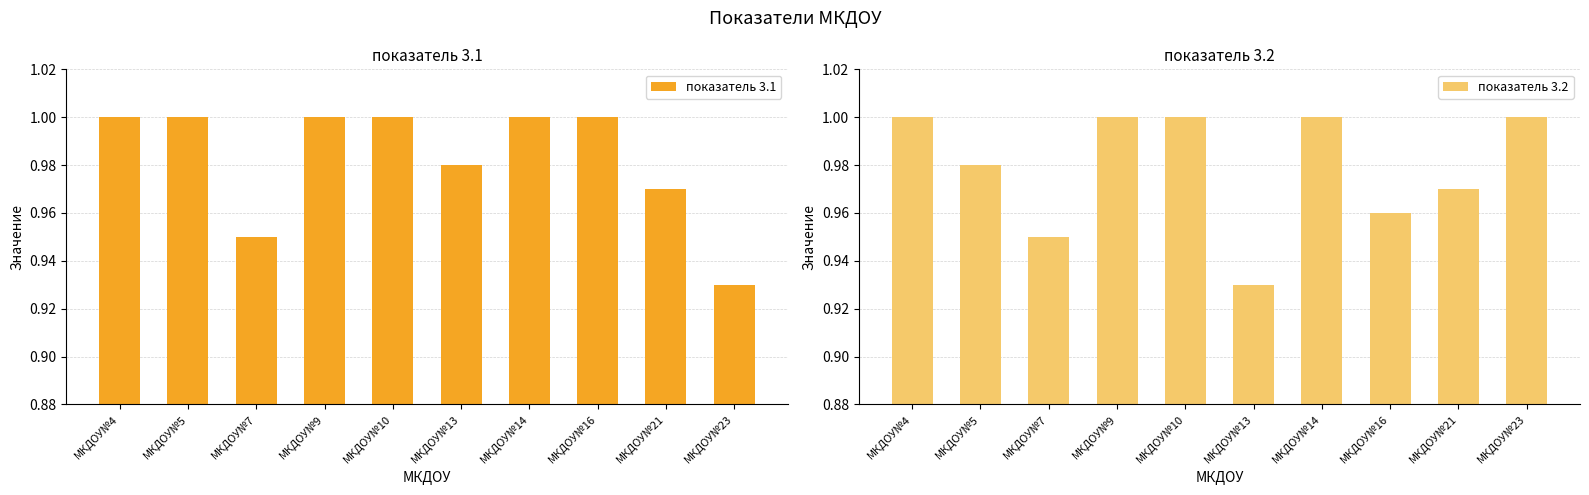

What are all the series names shown in the legend?

показатель 3.1, показатель 3.2